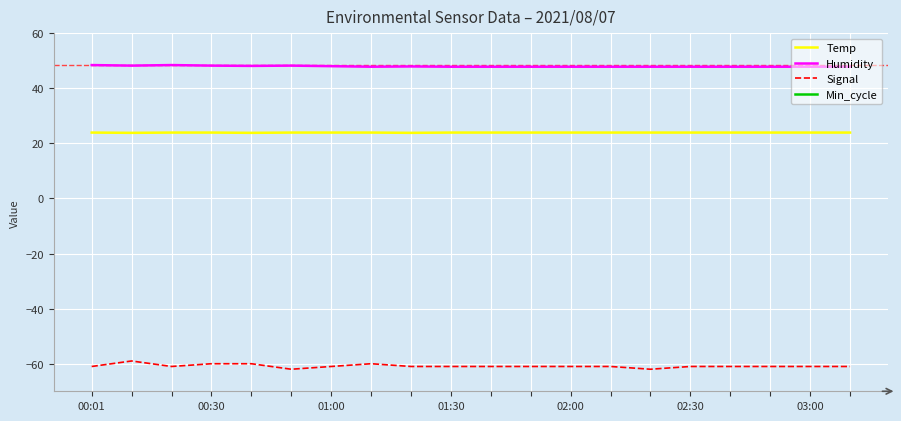

The Min_cycle series shows 74.0 at 15. True or false?

True